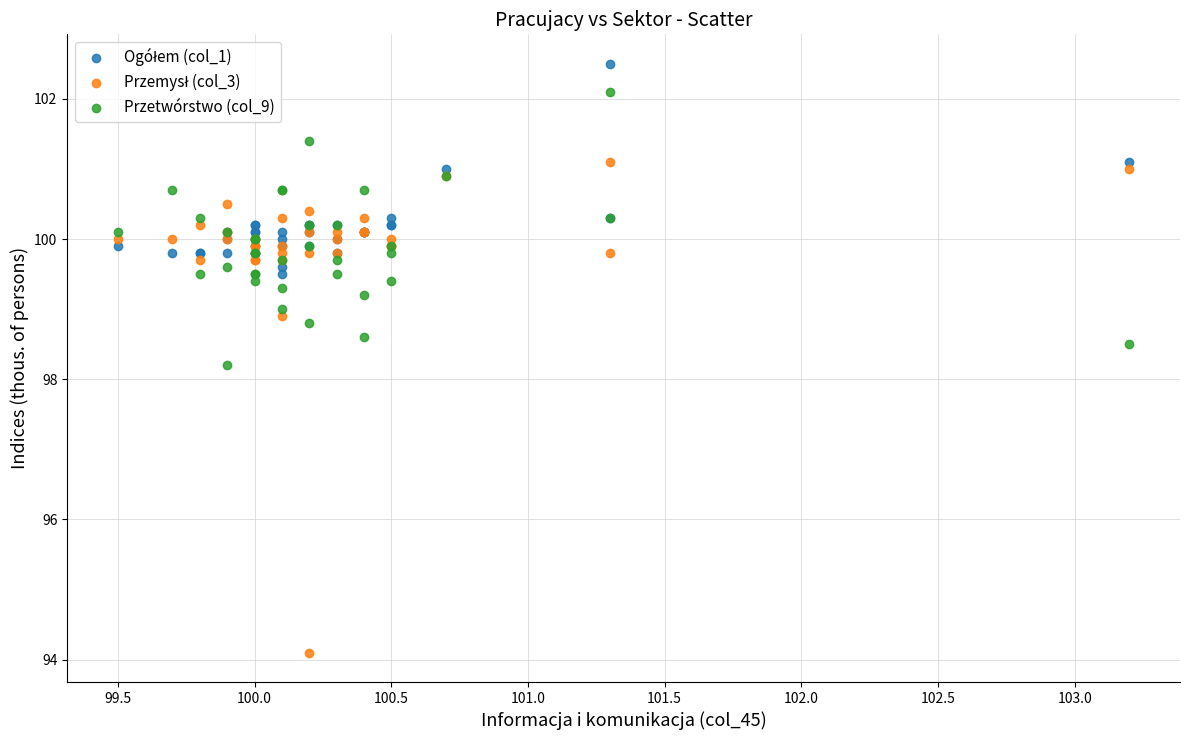

Across all series, what Y value is closest to 98?

98.2